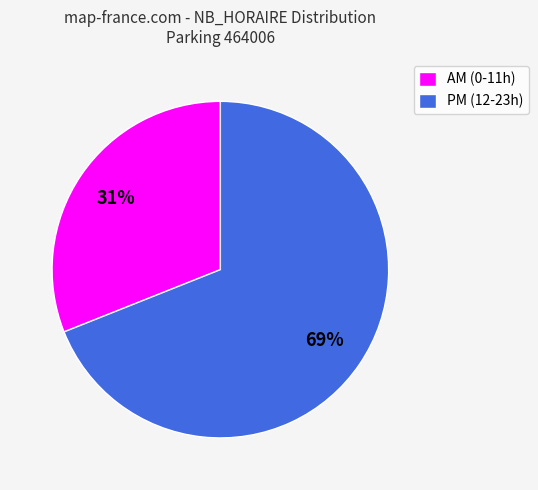

The AM (0-11h) slice represents 26% of the pie. True or false?

False